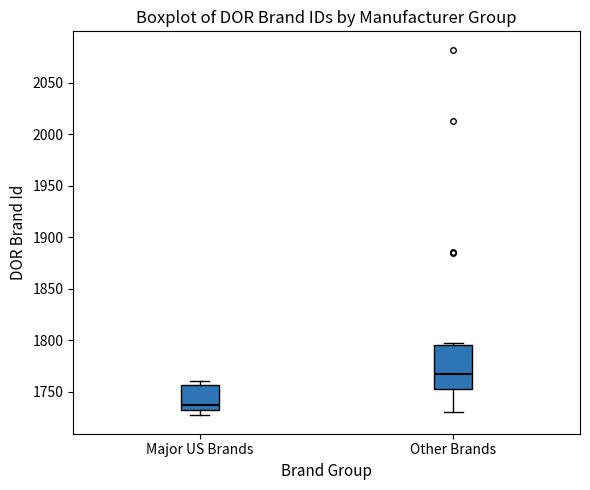

Reading left to right, transcribe this box plot: for each box, give where its median line is, the range the box spans, and where its two whiskers end, as read against the y-axis. The values are not printed on the chart, so give them approximately, as read against the axis.

Major US Brands: median 1735, box 1730 to 1755, whiskers 1725 to 1760
Other Brands: median 1765, box 1755 to 1795, whiskers 1730 to 1795 (just above the box's upper edge)